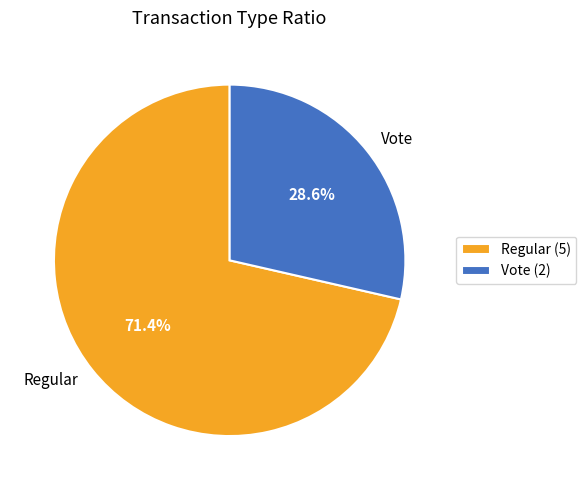

Which slice represents more than half of the pie?

Regular